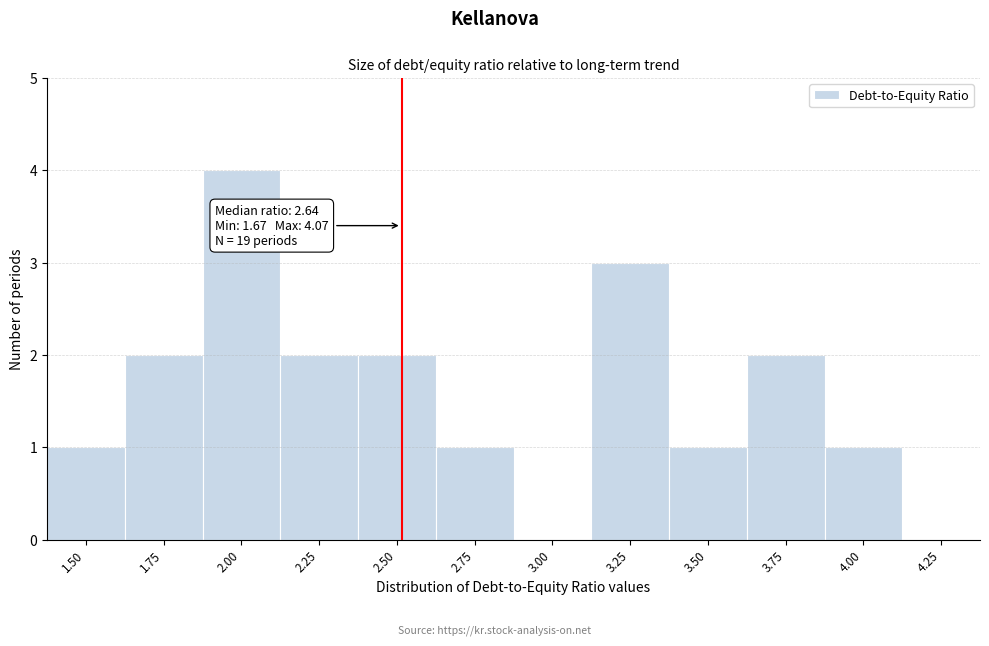

Reading left to right, extract all data points from this chart.

1.50=1	1.75=2	2.00=4	2.25=2	2.50=2	2.75=1	3.00=0	3.25=3	3.50=1	3.75=2	4.00=1	4.25=0